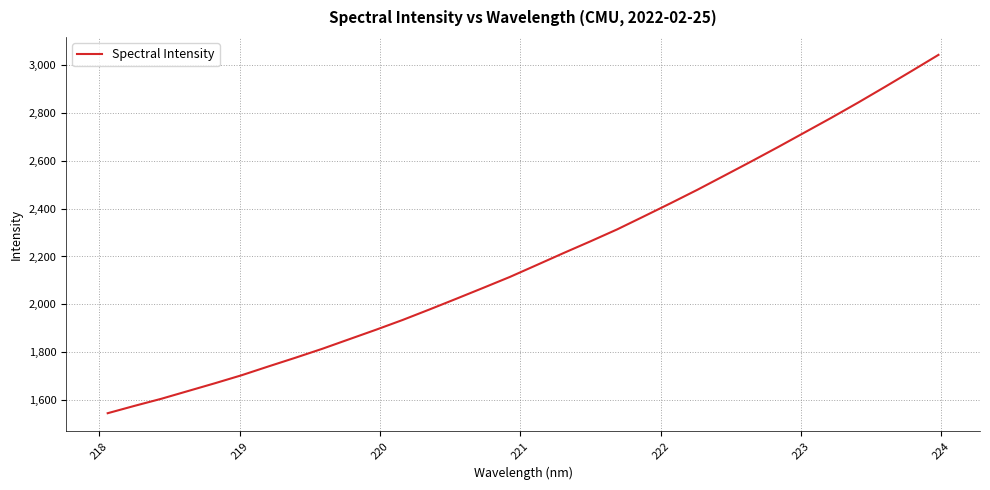

Does the chart display data point markers on the line(s)?

No